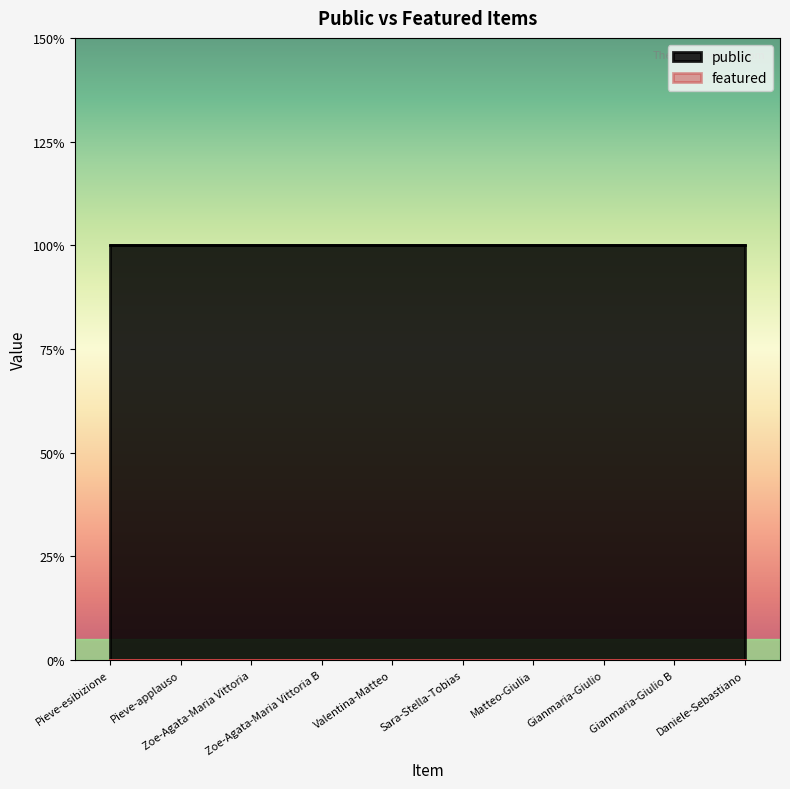

True or false: featured has more than 1 points higher than both neighbors.

False